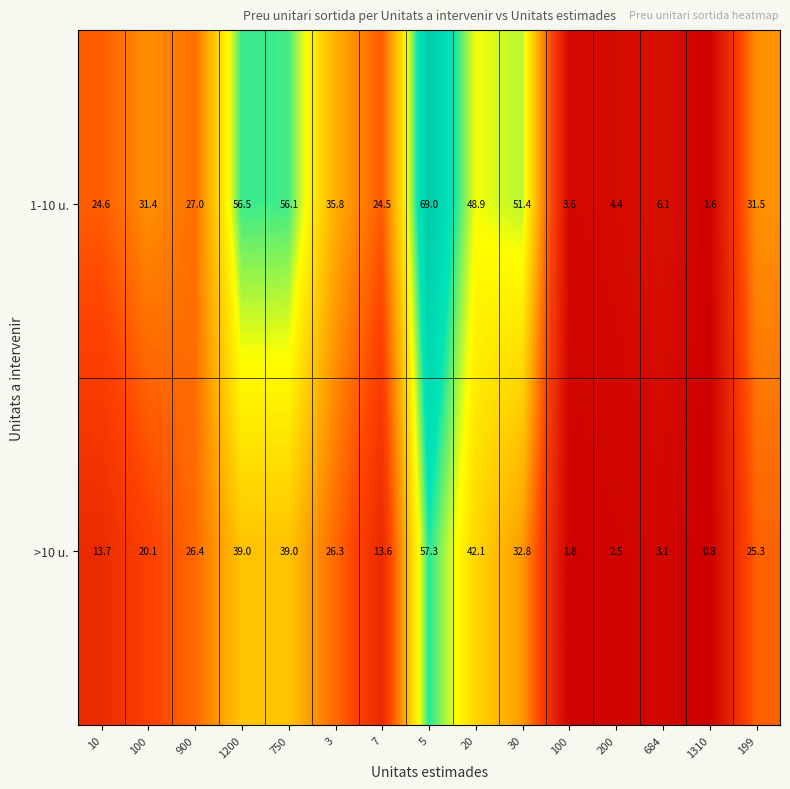

Reading left to right, transcribe all the data shown in this chart.

1-10 u.: 10=24.6	100=31.4	900=27.0	1200=56.5	750=56.1	3=35.8	7=24.5	5=69.0	20=48.9	30=51.4	100=3.6	200=4.4	684=6.1	1310=1.6	199=31.5
>10 u.: 10=13.7	100=20.1	900=26.4	1200=39.0	750=39.0	3=26.3	7=13.6	5=57.3	20=42.1	30=32.8	100=1.8	200=2.5	684=3.1	1310=0.8	199=25.3